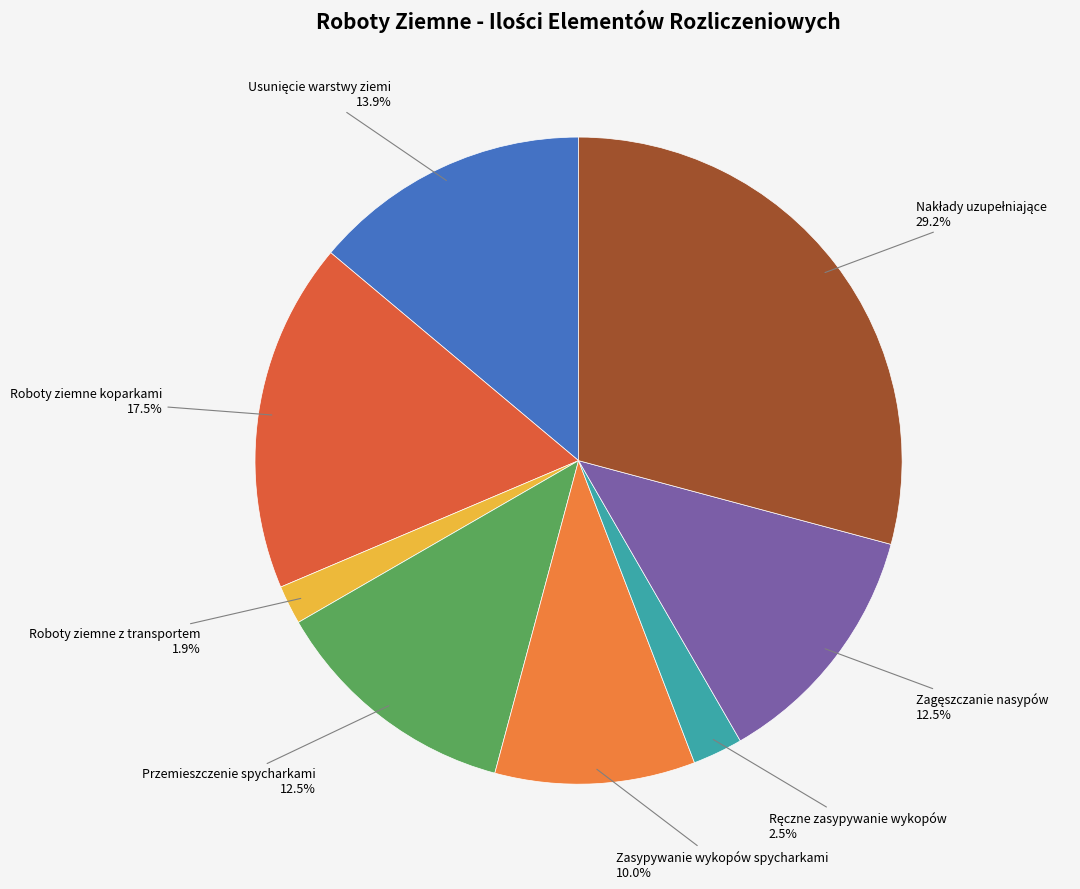

Does Roboty ziemne z transportem represent more than half of the total?

No